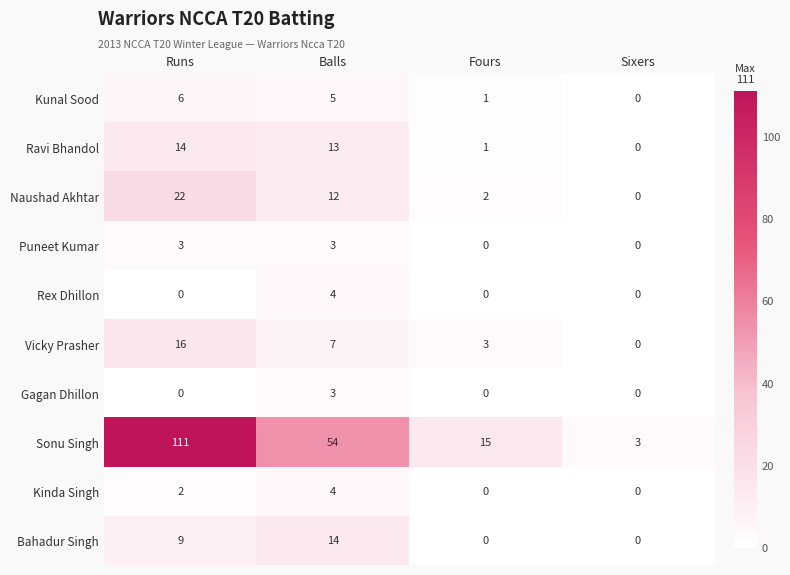

Which series has the widest spread of values?

Sonu Singh